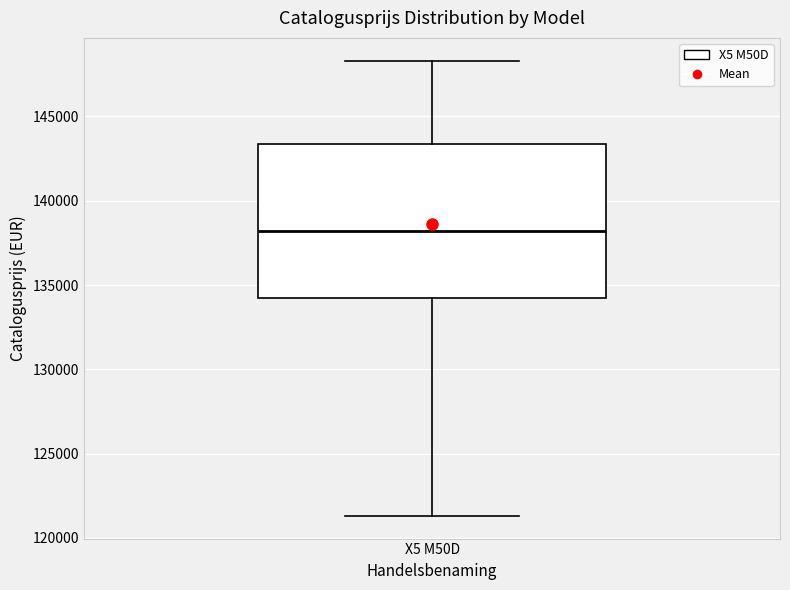

Transcribe this box plot: give where the median line is, the range the box spans, and where the two whiskers end, as read against the y-axis. The values are not printed on the chart, so give them approximately, as read against the axis.

median 138000, box 134000 to 143500, whiskers 121500 to 148500